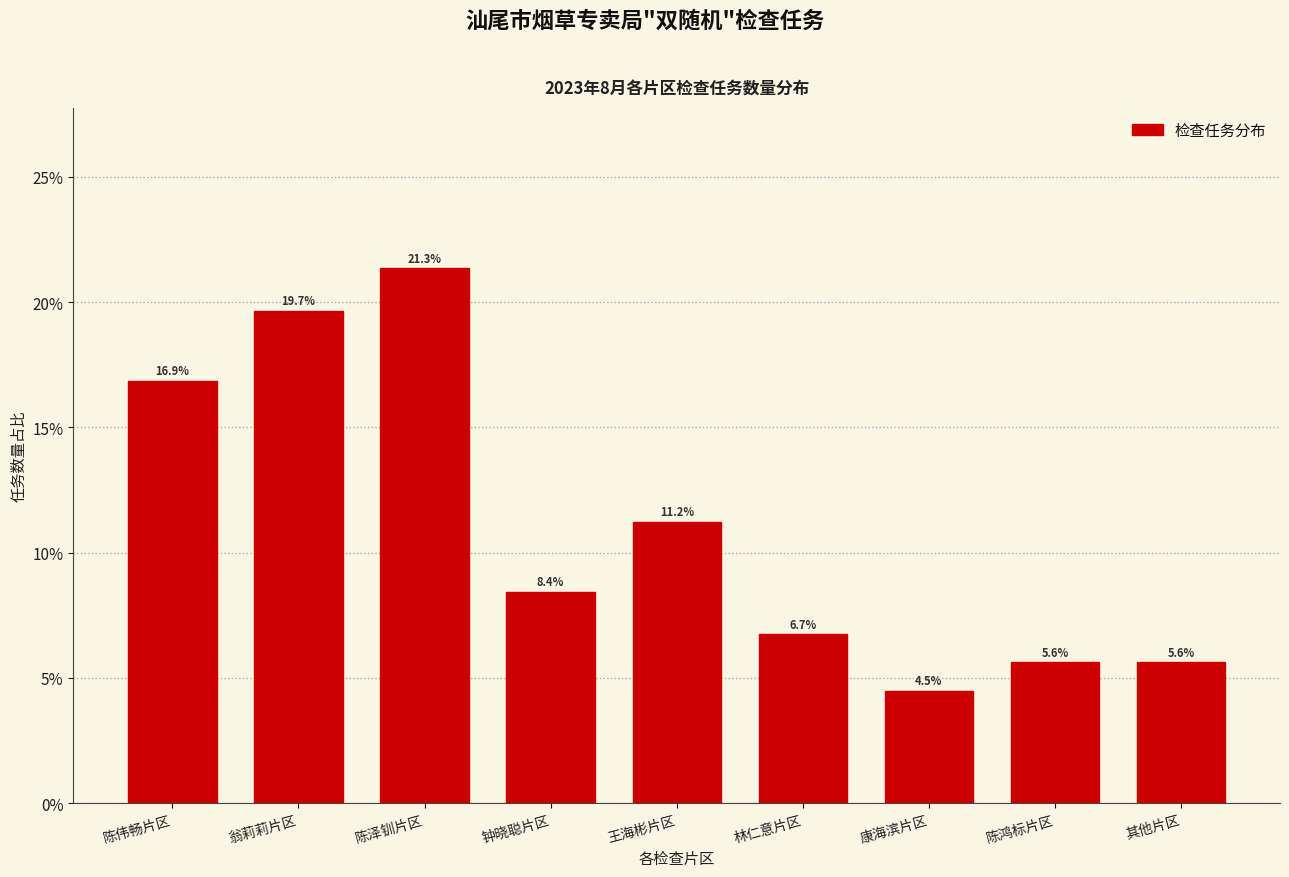

Reading right to left, list all the values displayed in this chart.

5.6	5.6	4.5	6.7	11.2	8.4	21.3	19.7	16.9